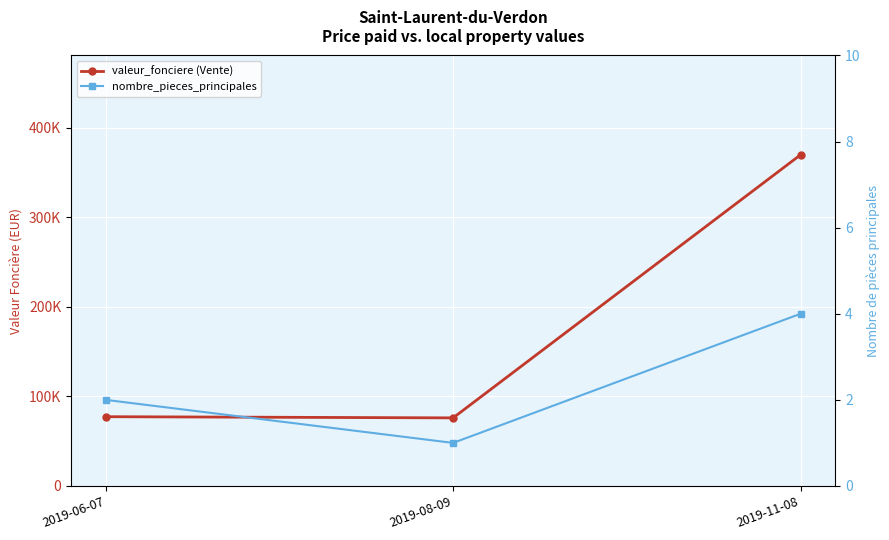

What is the difference between the nombre_pieces_principales values at 2019-08-09 and 2019-06-07?

1